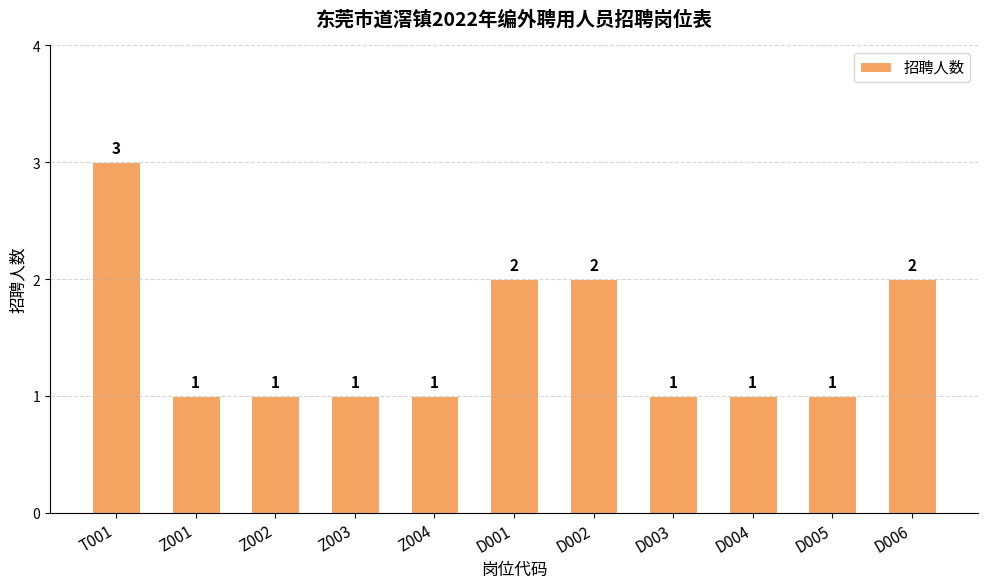

Reading right to left, extract all data points from this chart.

D006=2	D005=1	D004=1	D003=1	D002=2	D001=2	Z004=1	Z003=1	Z002=1	Z001=1	T001=3